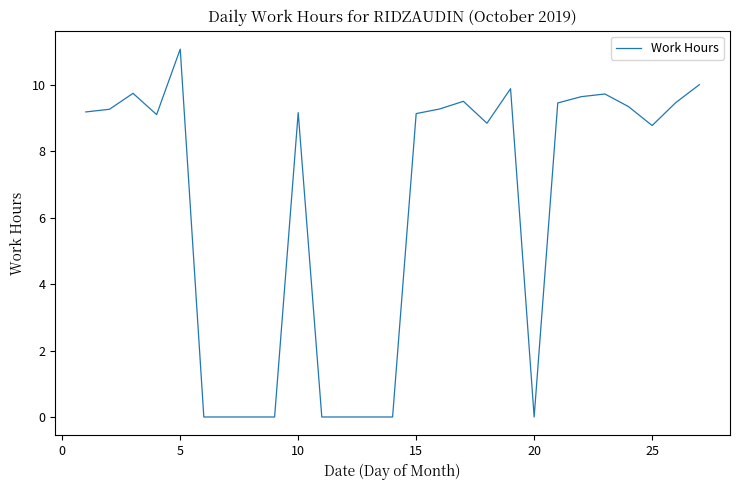

What is the difference between the maximum and minimum values?

11.1